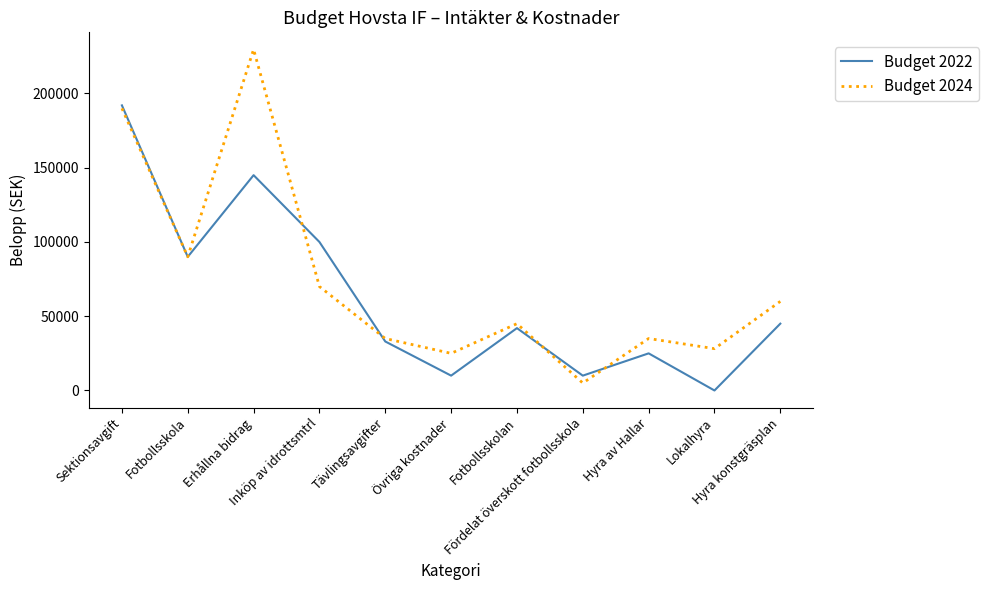

List the series in order of their overall mean, highest first.

Budget 2024, Budget 2022